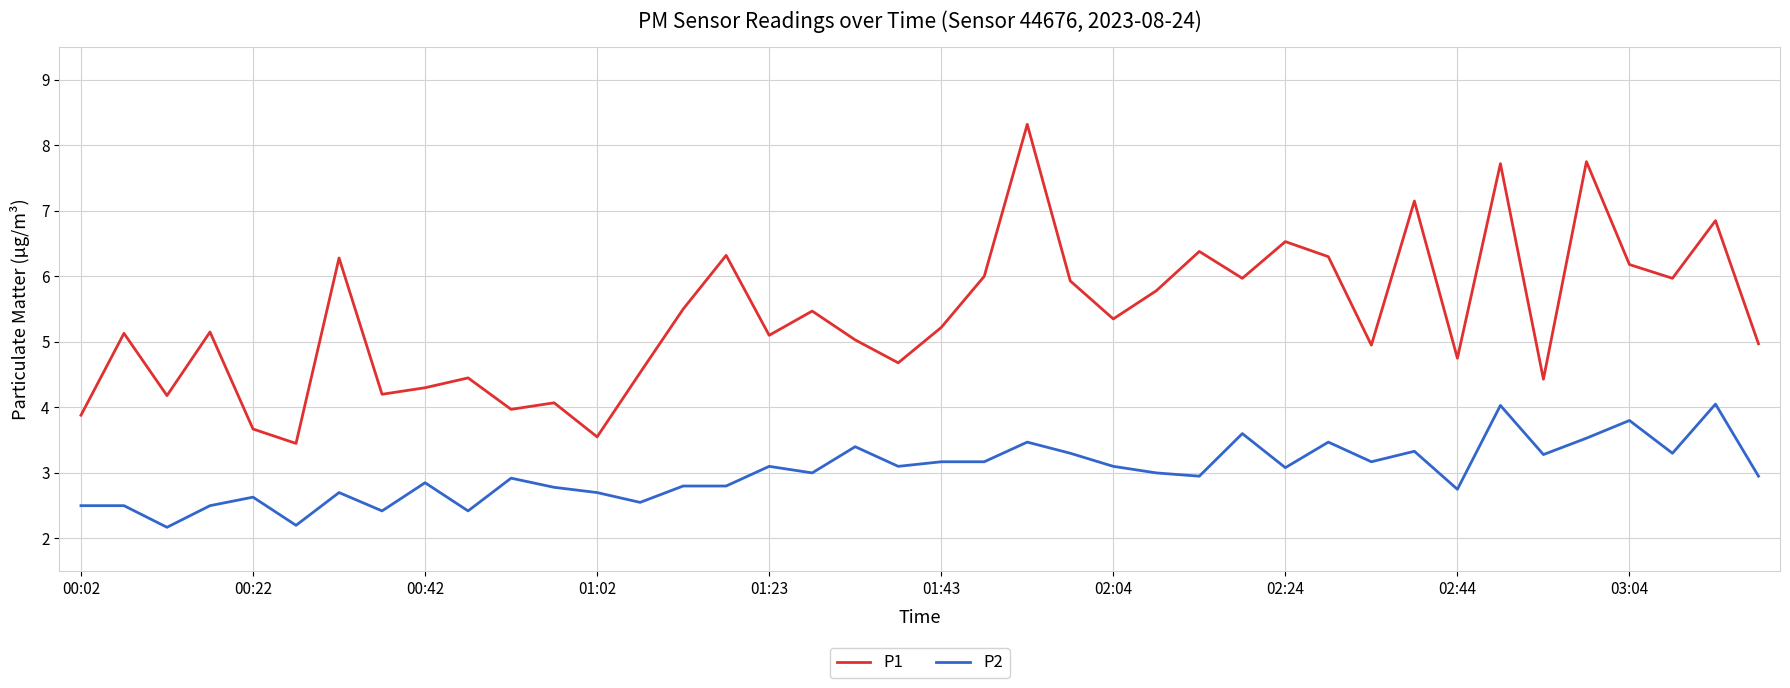

What is the difference between the second highest and minimum values in the P1 series?

4.3